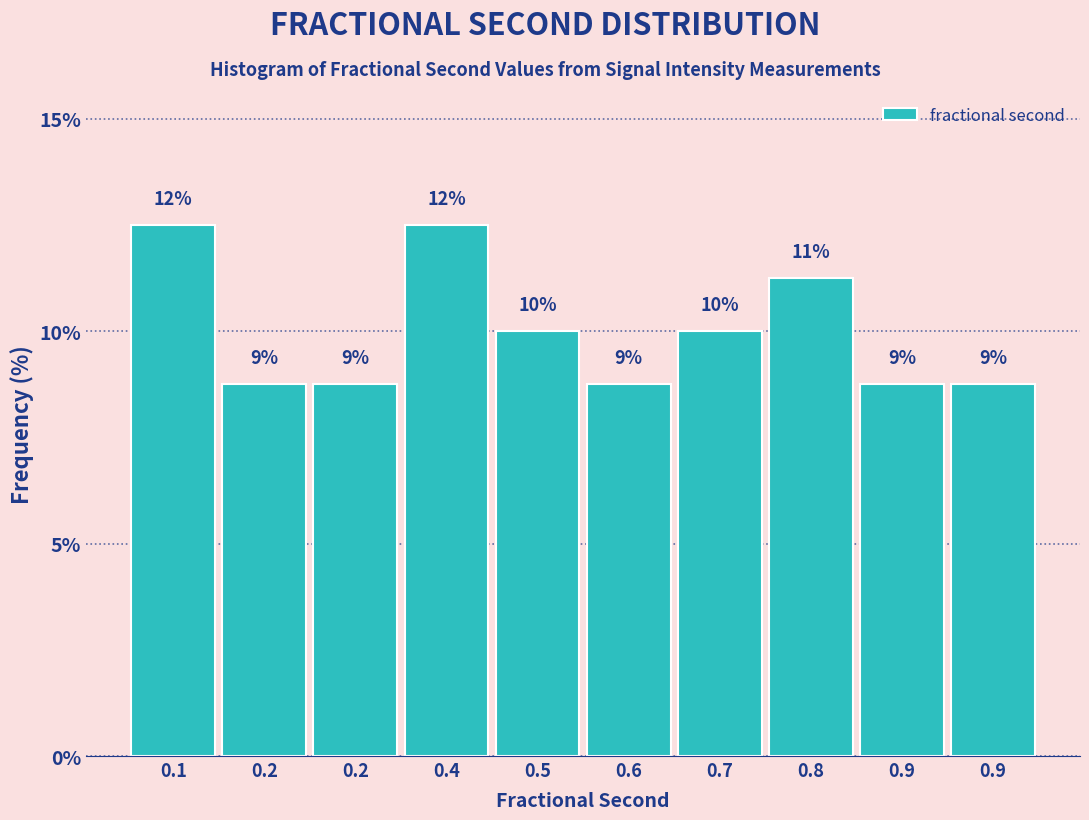

Does the chart contain any negative values?

No